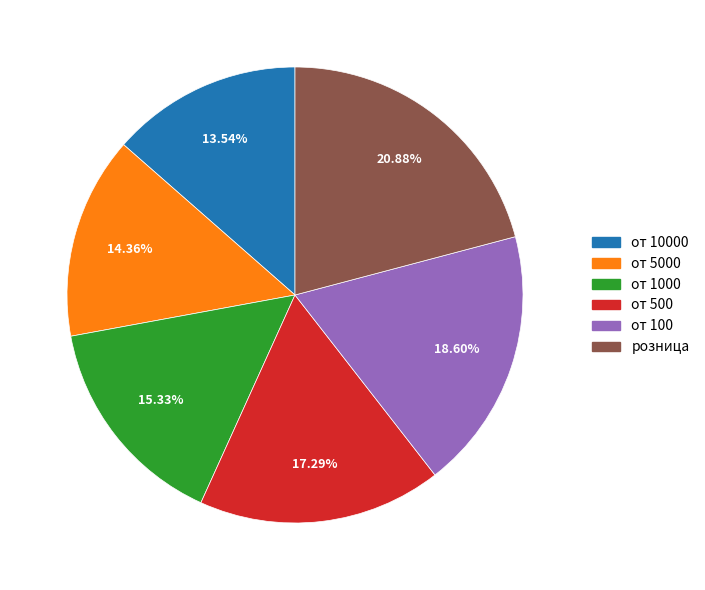

Is there a majority slice in this chart?

No